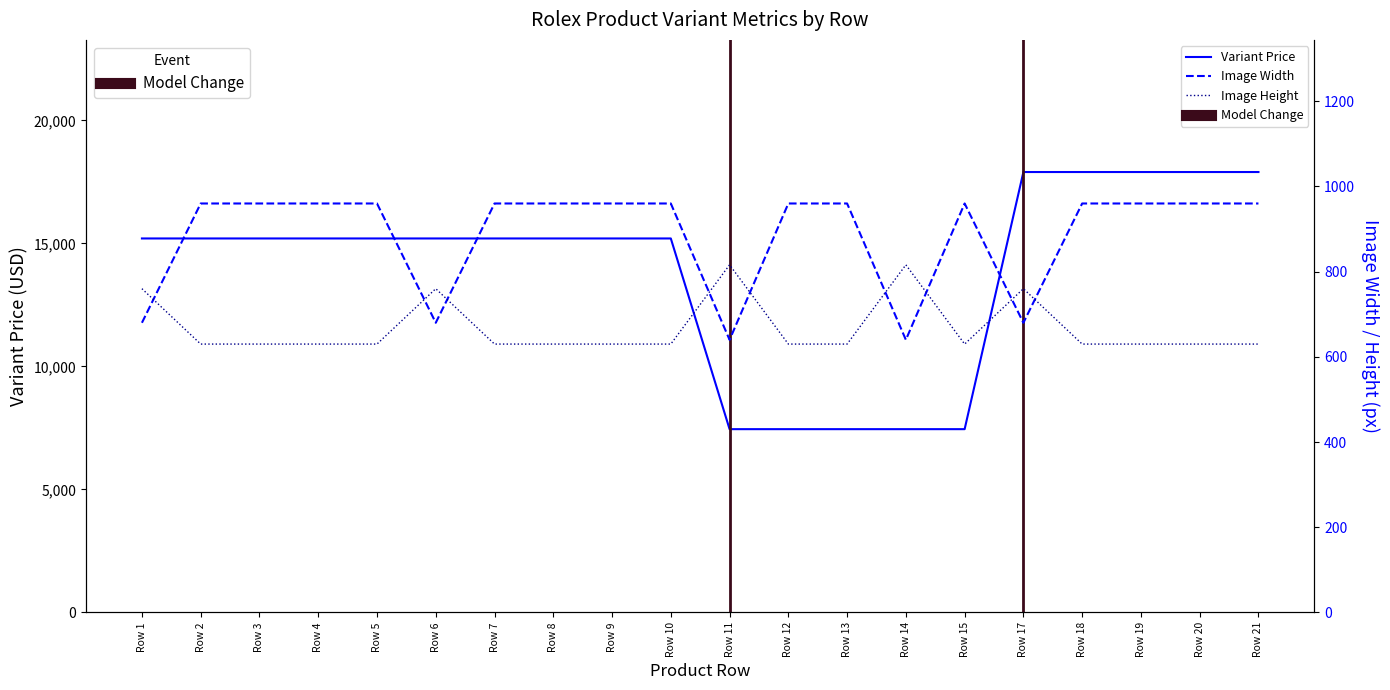

Rank the series by their maximum value, from highest to lowest.

Variant Price, Image Width, Image Height